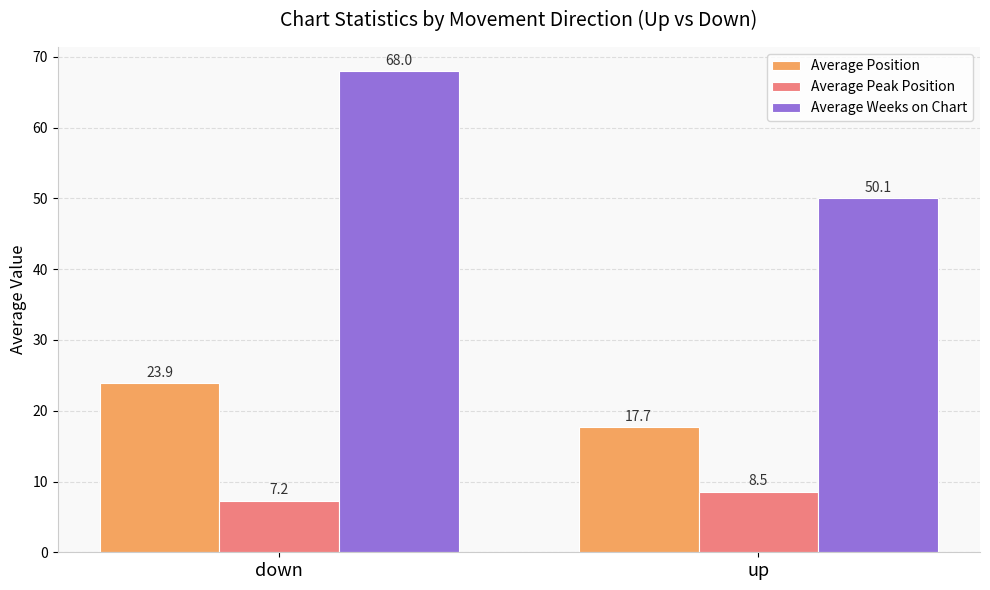

What is the sum of the Average Weeks on Chart values at up and down?

118.1